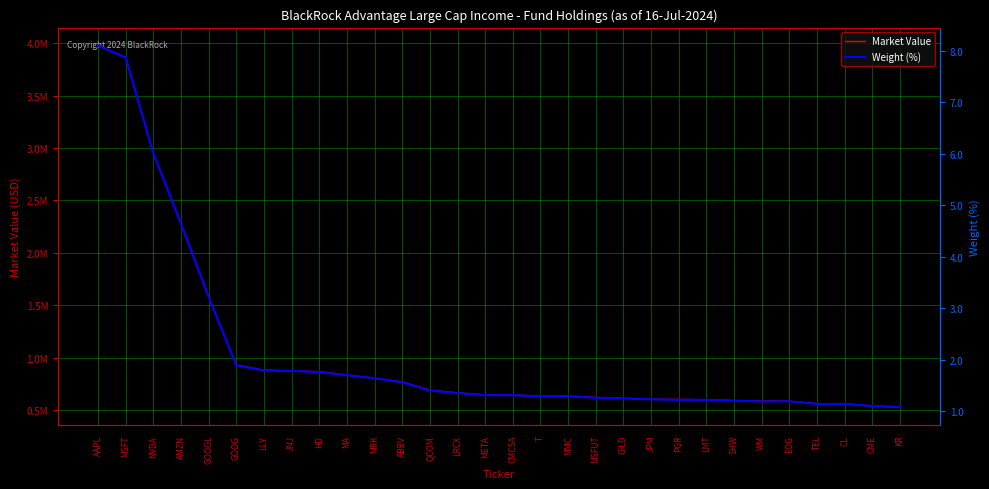

What are all the series names shown in the legend?

Market Value, Weight (%)